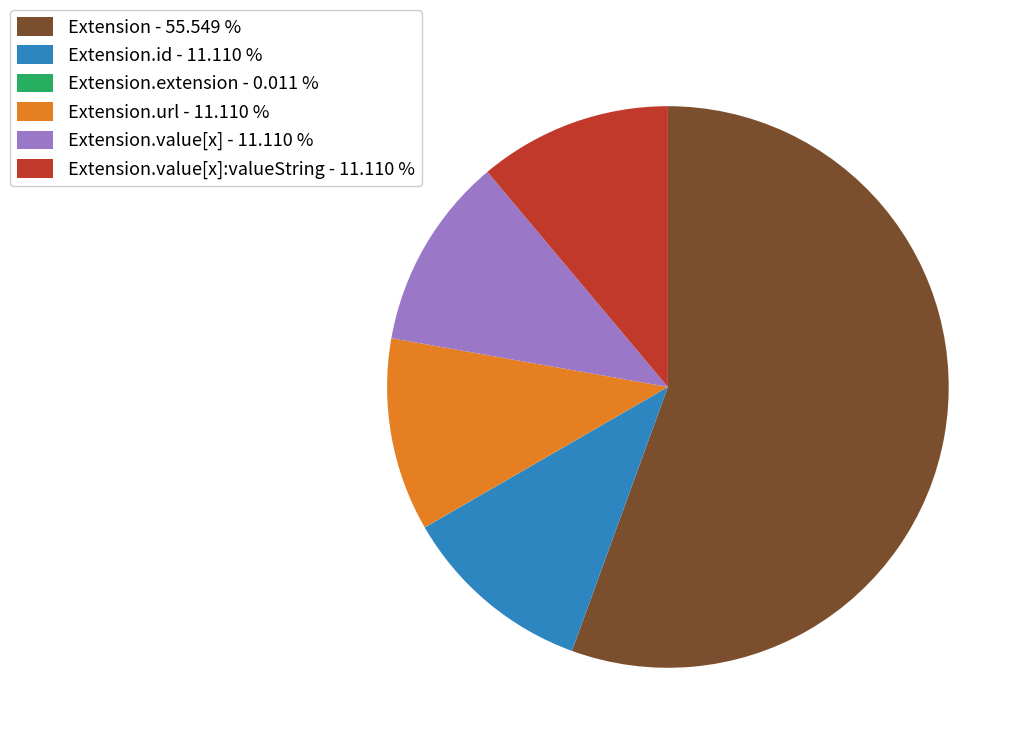

What is the largest slice in the pie chart?

Extension - 55.549 %